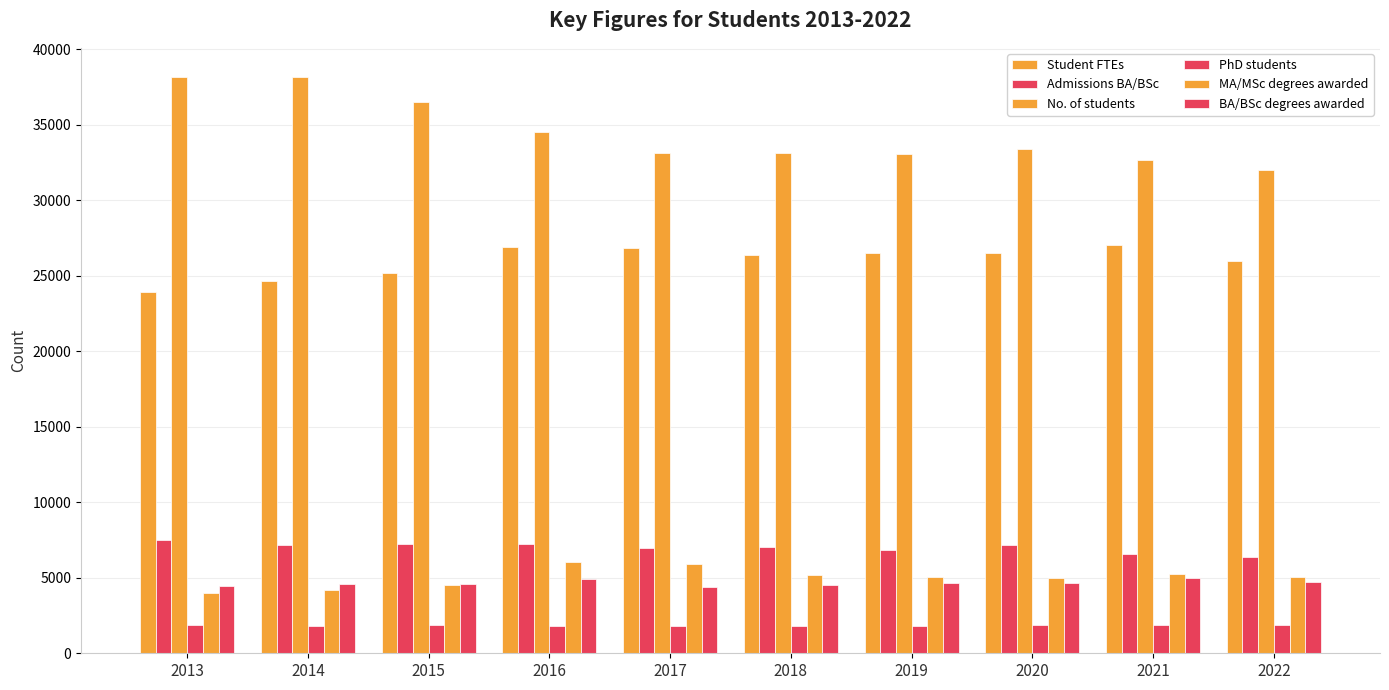

How many data points does each series have?

10